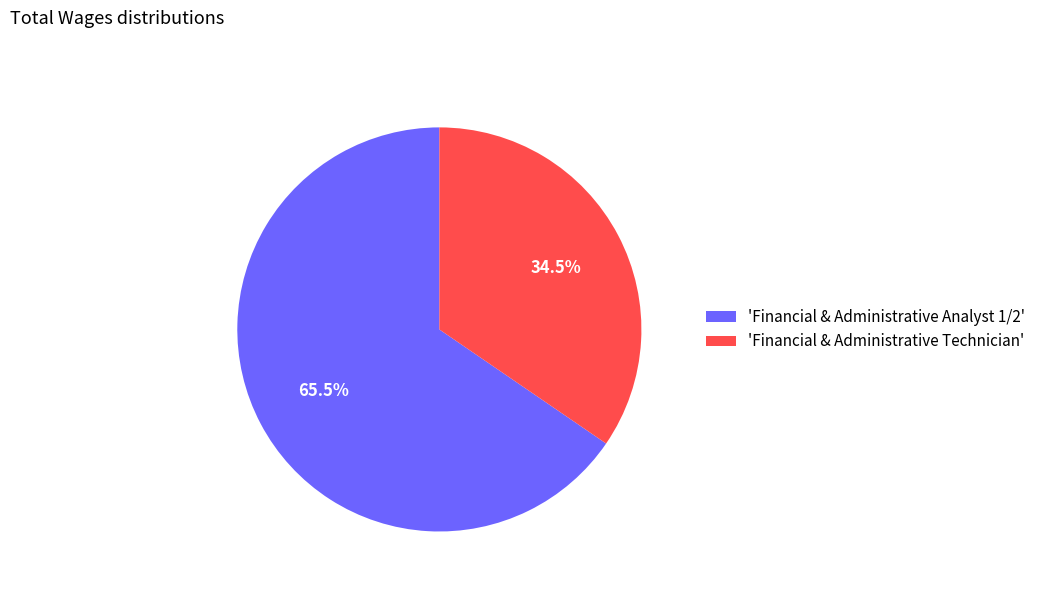

Which slice is the smallest?

'Financial & Administrative Technician'